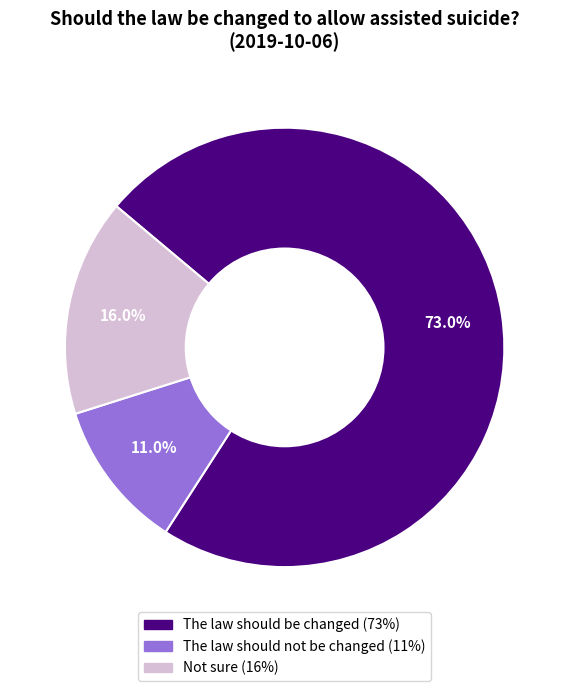

To the nearest percent, what is the combined percentage of Not sure and The law should be changed?

89%